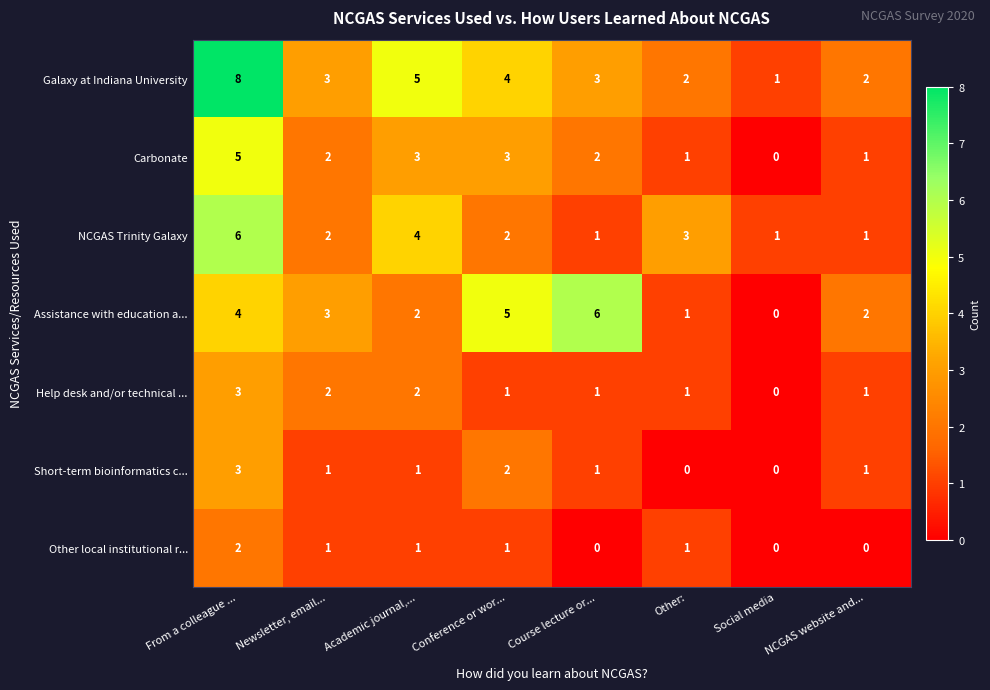

Is it true that Short-term bioinformatics c... equals 1 at Conference or wor...?

False